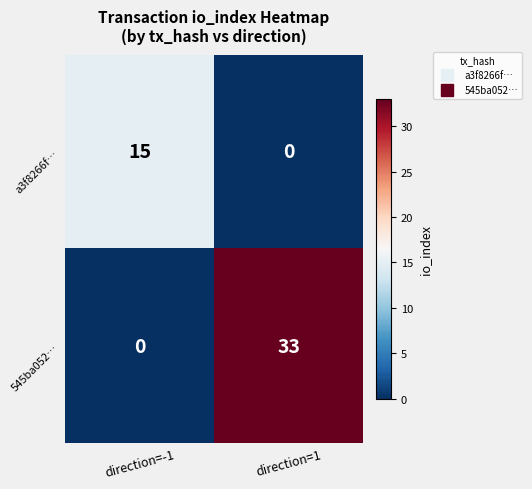

What is the sum of the 545ba052… values at direction=-1 and direction=1?

33